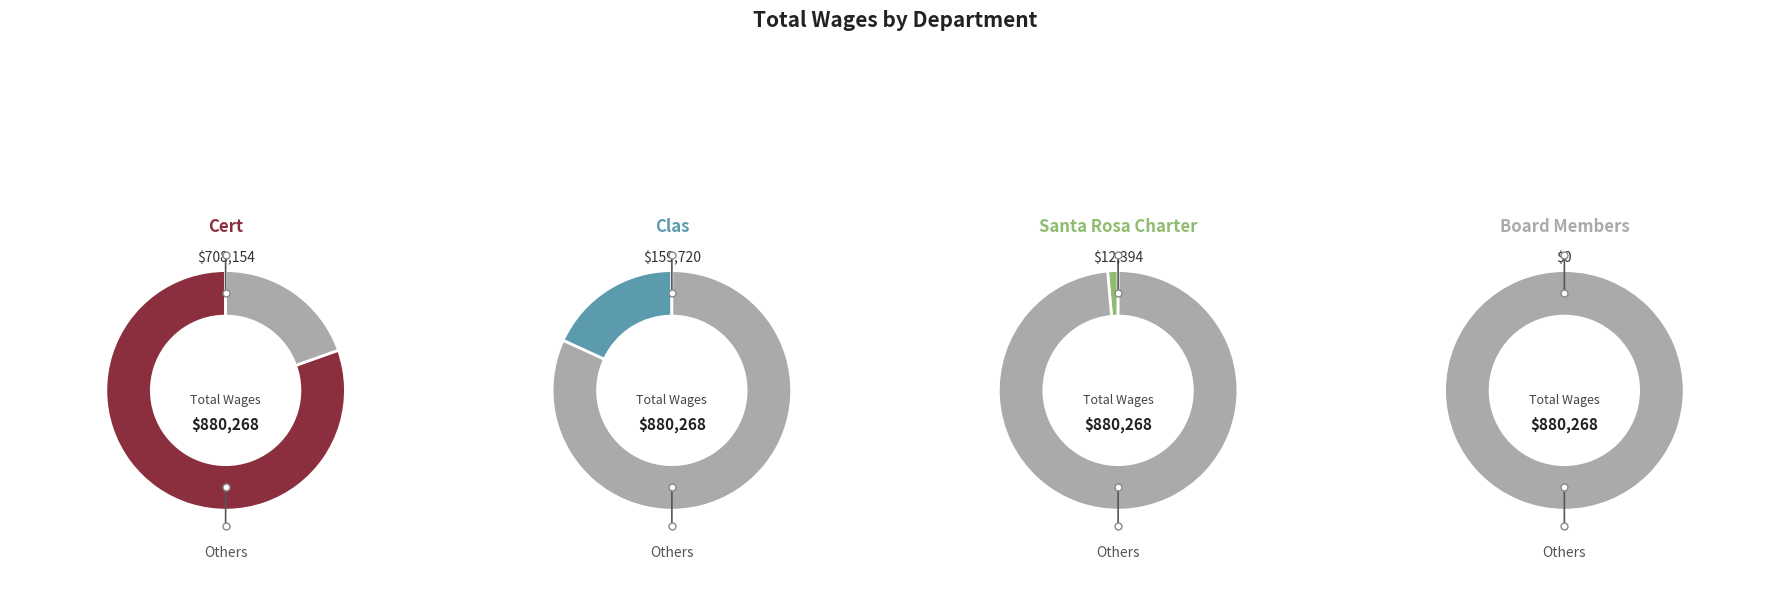

To the nearest percent, what is the difference between the Board Members and Clas slice percentages?

18%